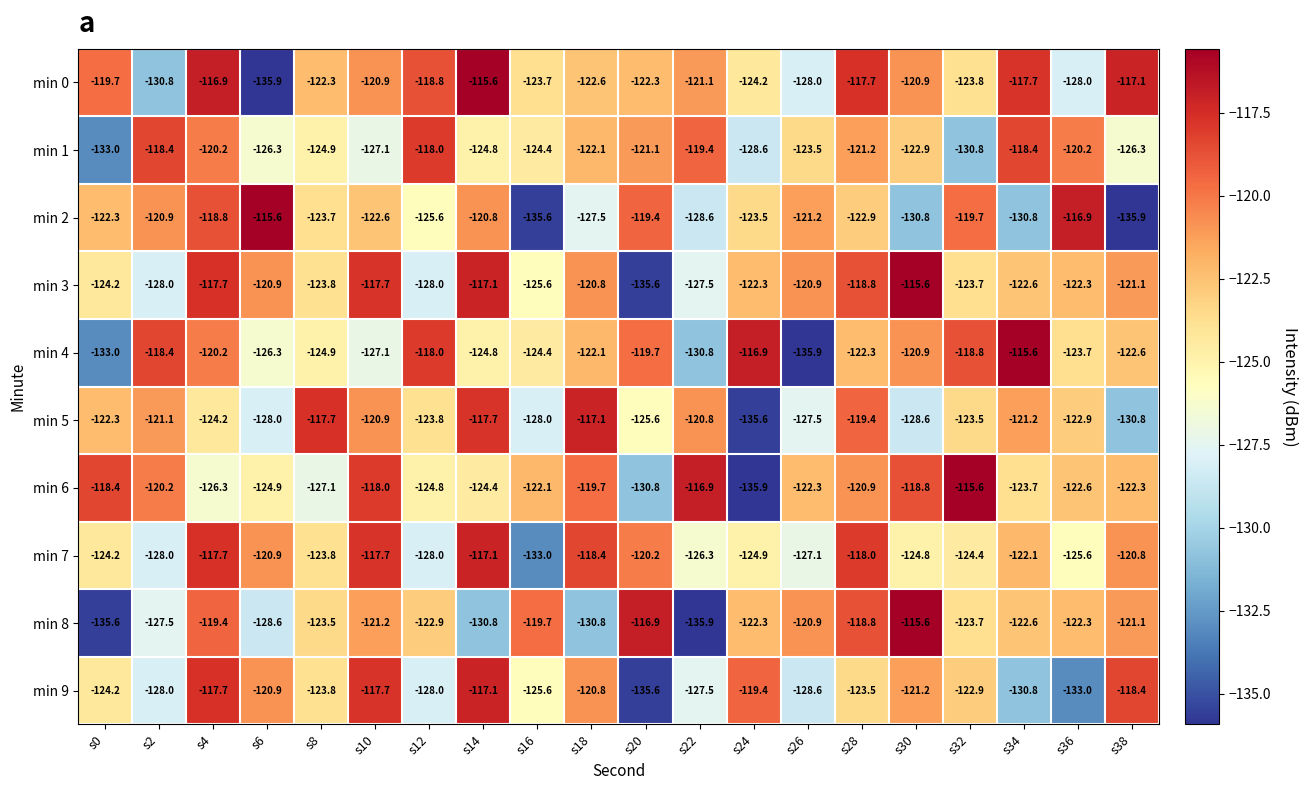

What is the difference between the min 8 values at s12 and s28?

4.1